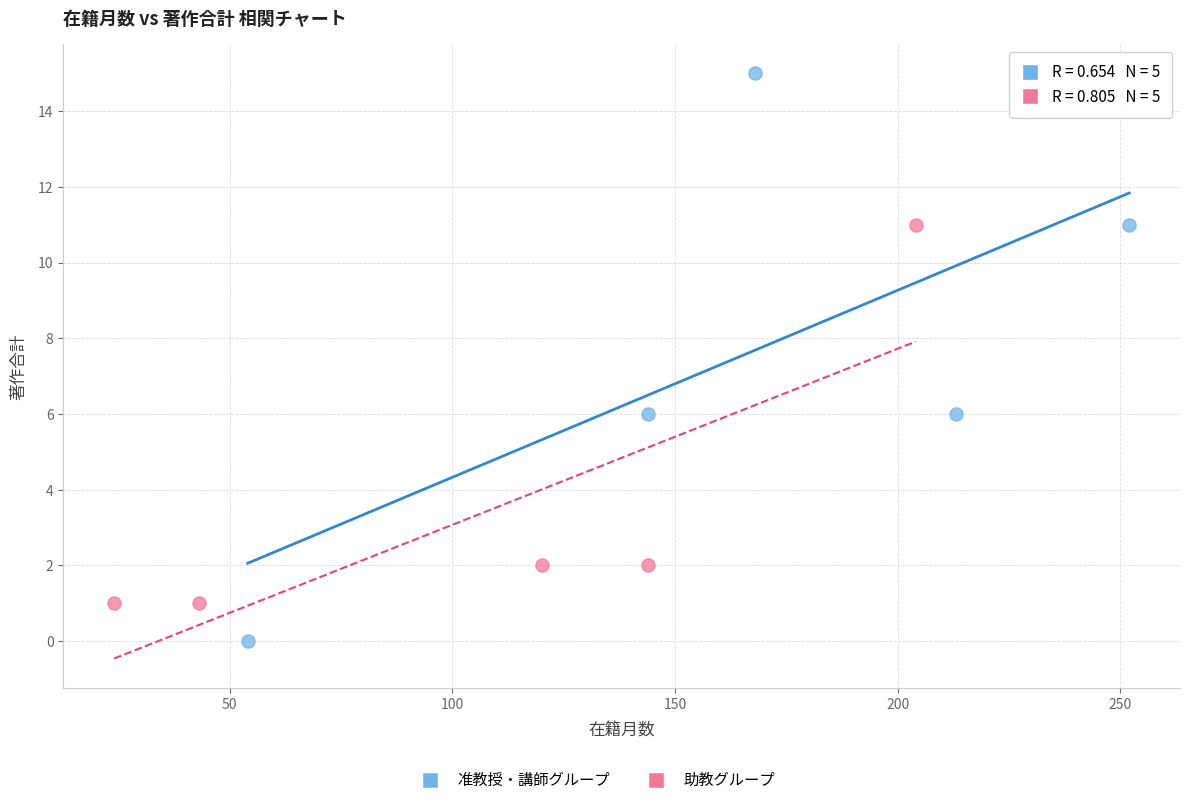

Which series has the largest Y range (max minus min)?

准教授・講師グループ